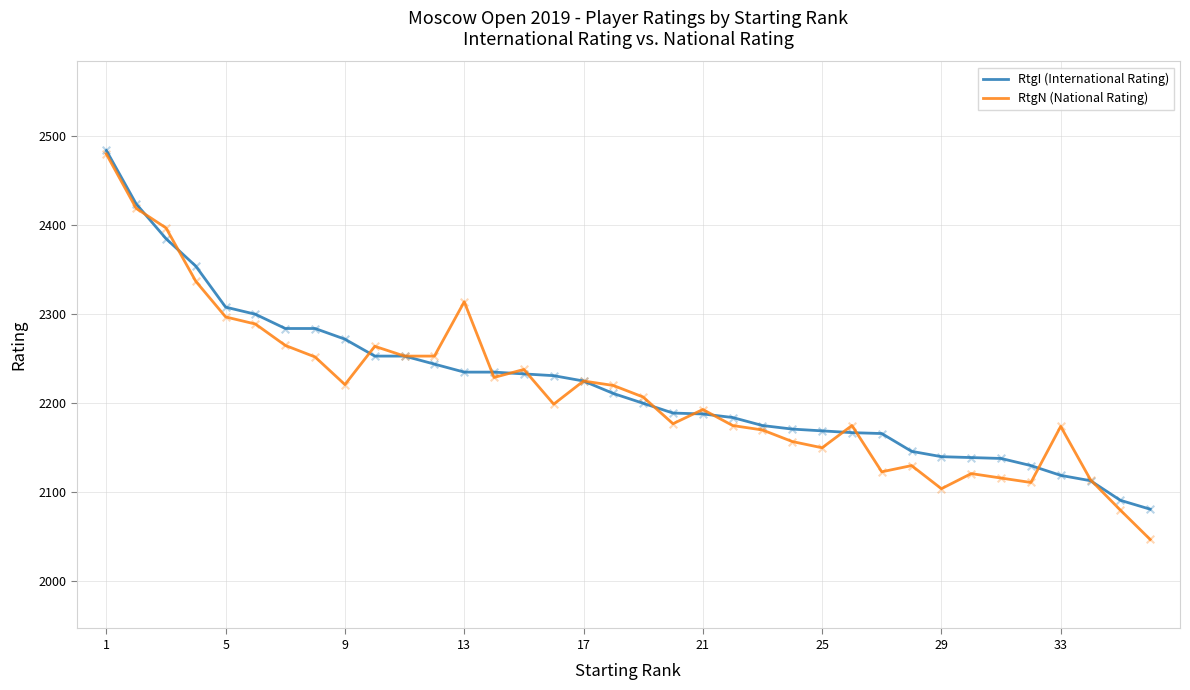

What is the maximum value shown in the chart?

2484